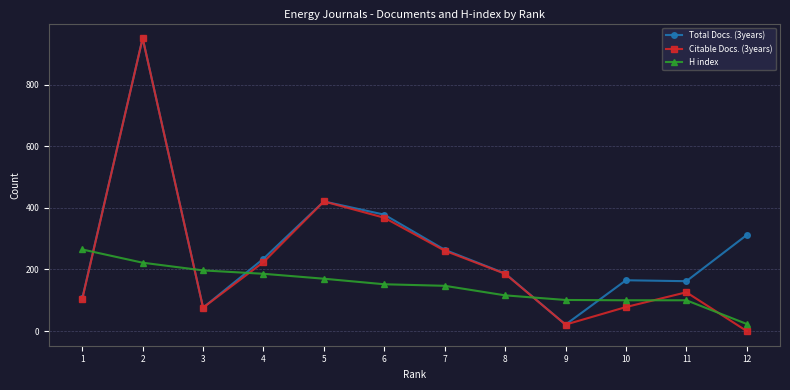

Which series has the largest total across all categories?

Total Docs. (3years)